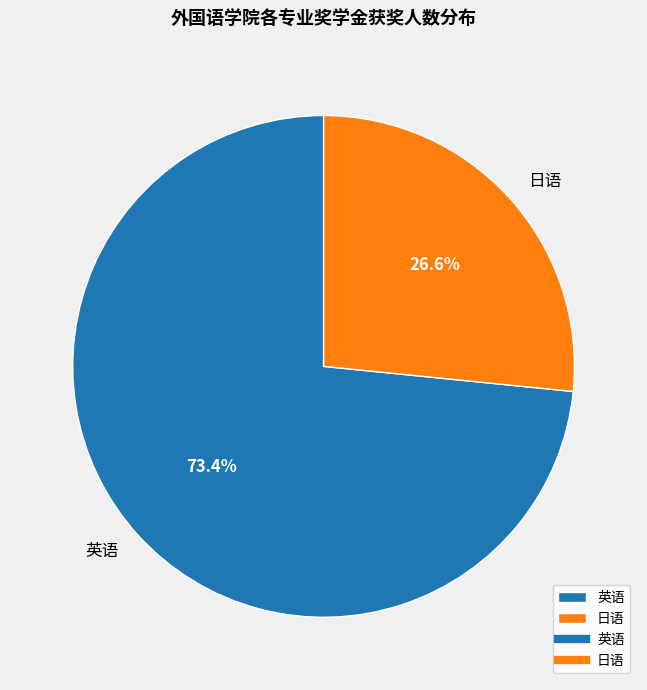

Is there a majority slice in this chart?

Yes